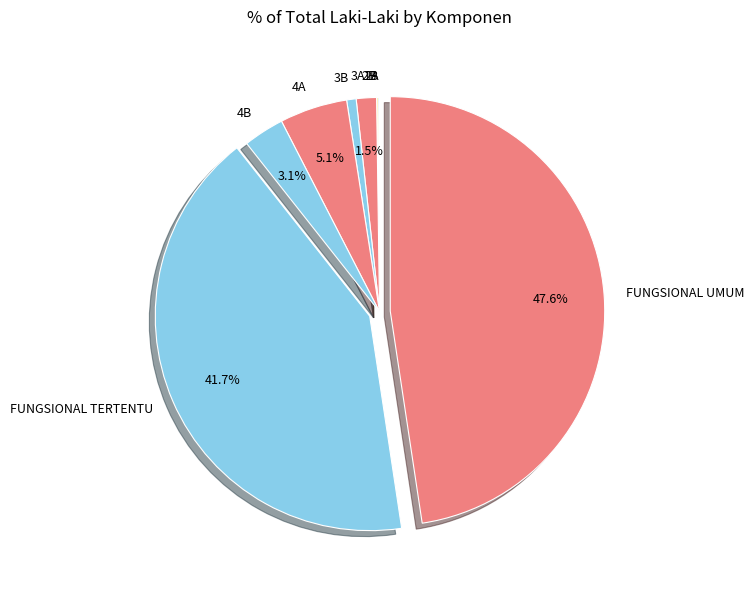

What is the largest slice in the pie chart?

FUNGSIONAL UMUM